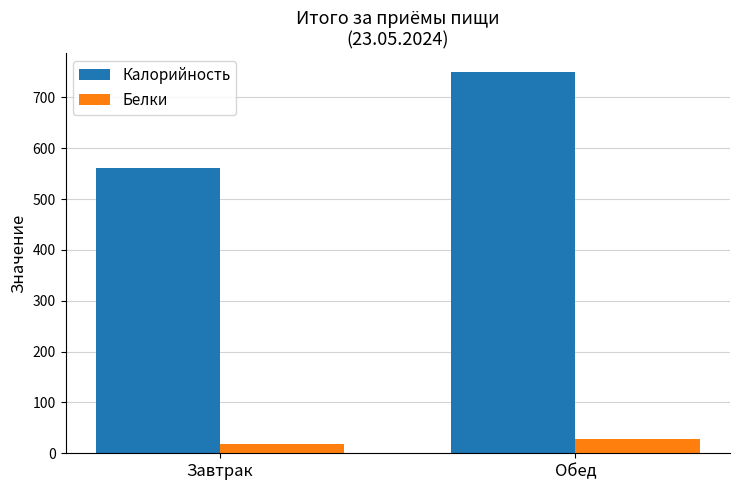

How many distinct data groups are displayed?

2